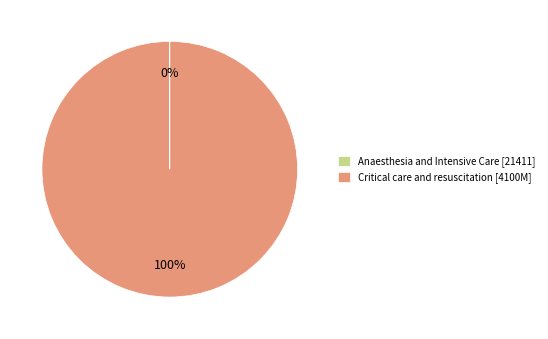

To the nearest percent, what is the average slice percentage?

50%